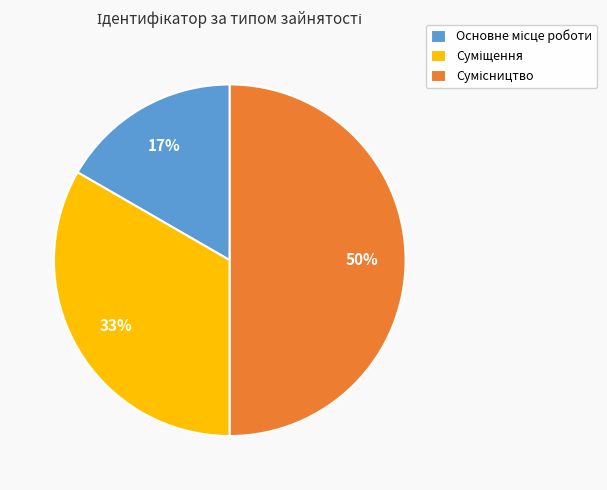

To the nearest percent, what is the average slice percentage?

33%